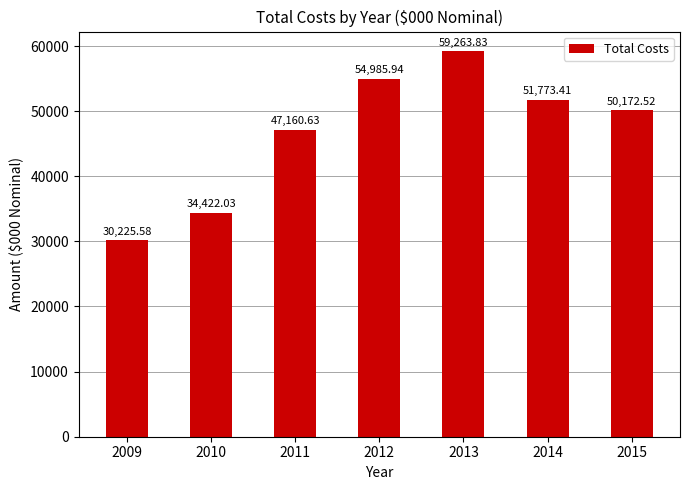

Between 2009 and 2013, which is larger?

2013